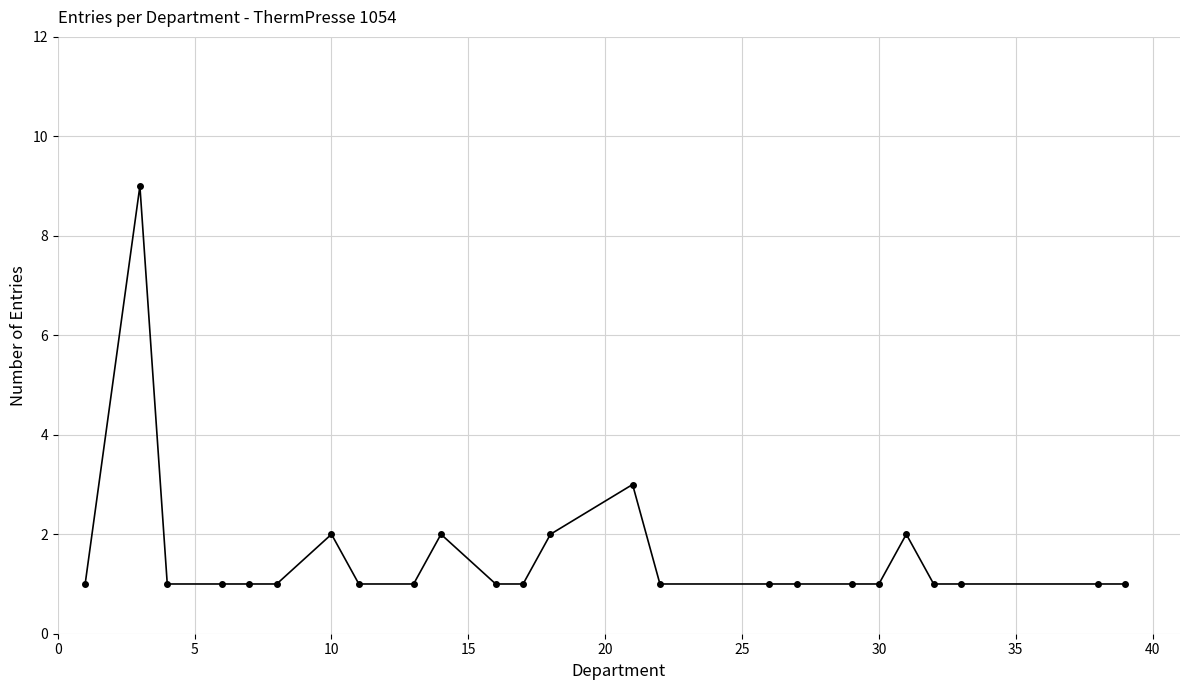

Count the number of data series in this chart.

1